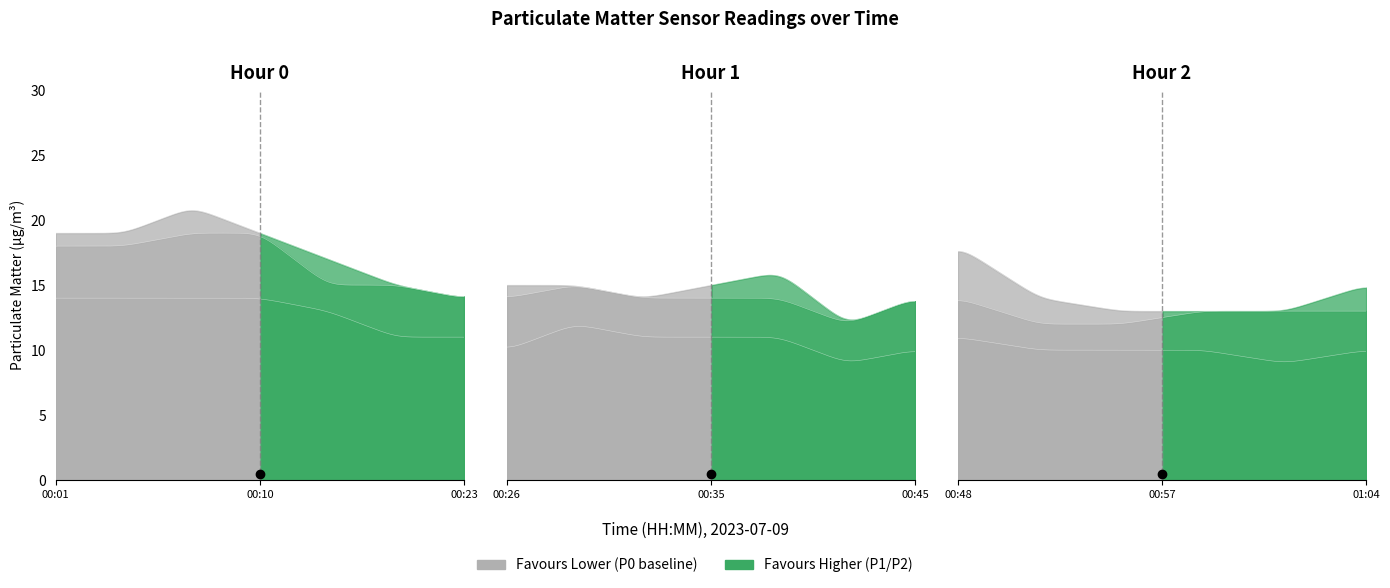

Which has a higher value, 00:04 or 00:42?

00:04